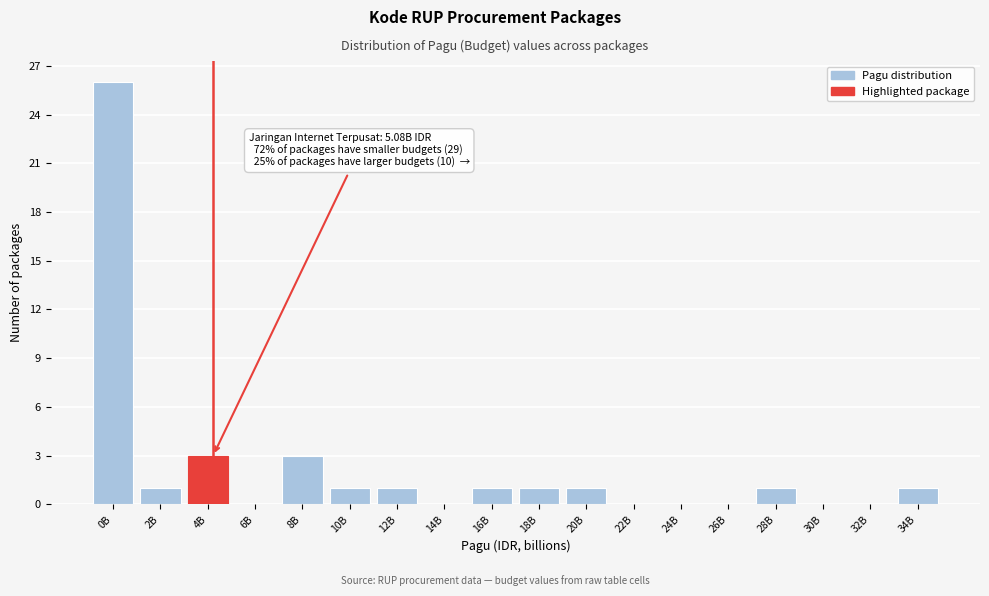

Reading left to right, transcribe all the data shown in this chart.

0B=26	2B=1	4B=3	6B=0	8B=3	10B=1	12B=1	14B=0	16B=1	18B=1	20B=1	22B=0	24B=0	26B=0	28B=1	30B=0	32B=0	34B=1